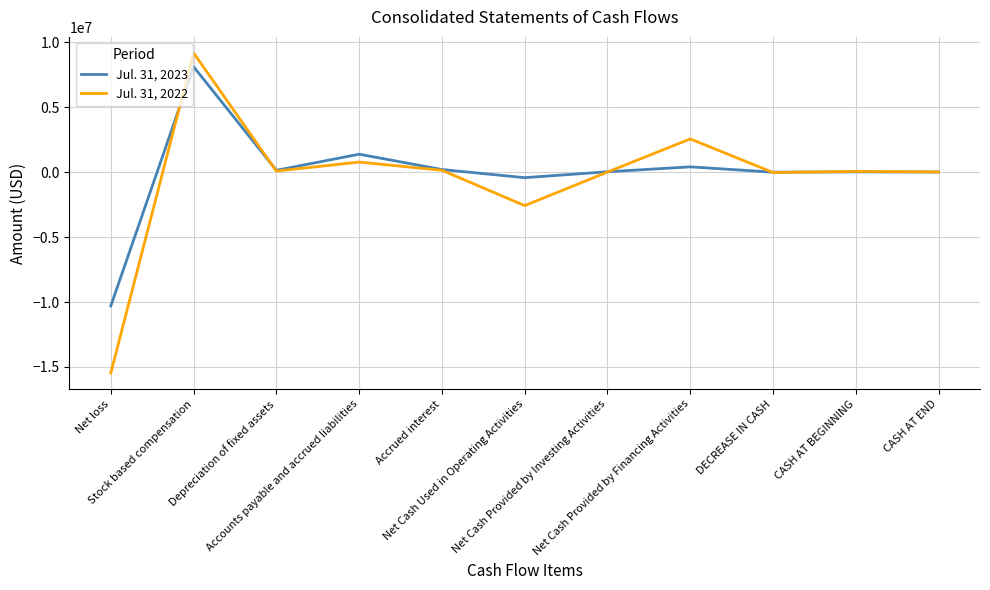

What is the sum of all Jul. 31, 2022 values?

-5327845